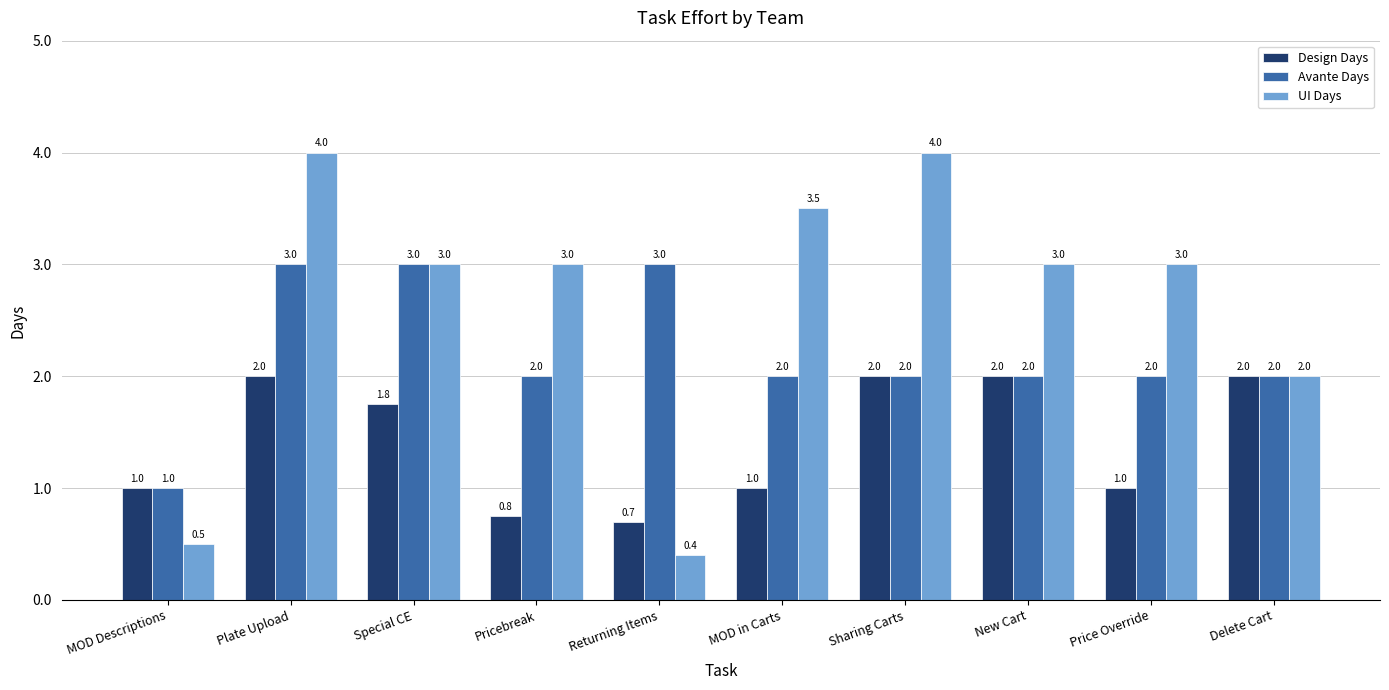

What is the spread (max minus min) of values at Price Override?

2.0